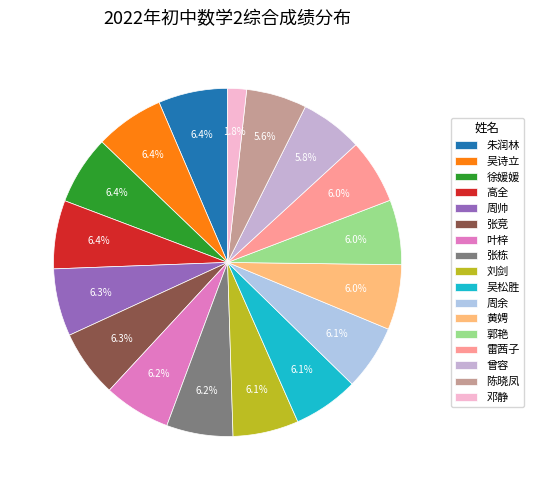

The 邓静 slice represents 1% of the pie. True or false?

False